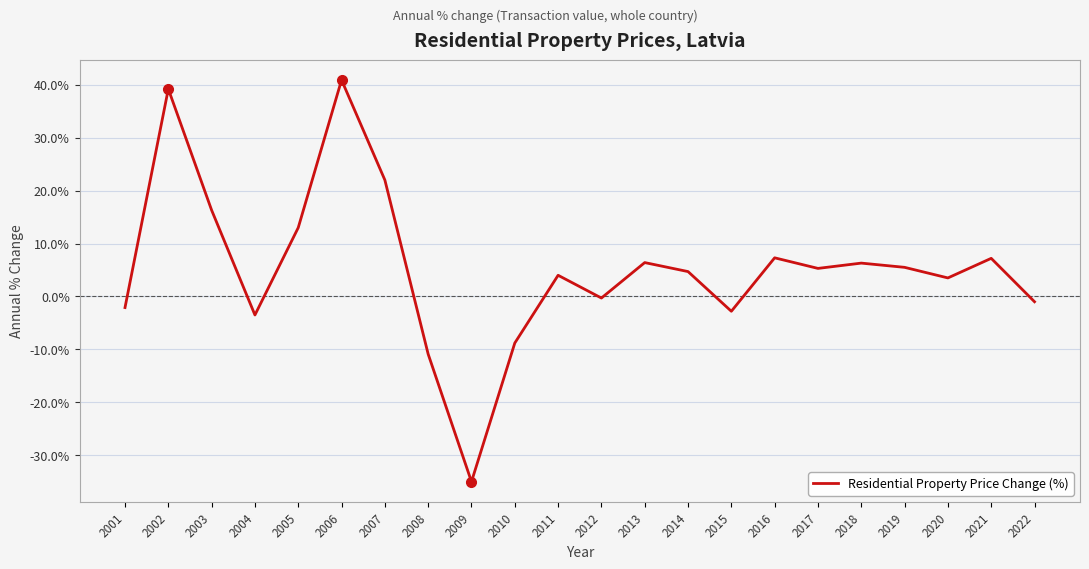

How many lines are shown in the chart?

1